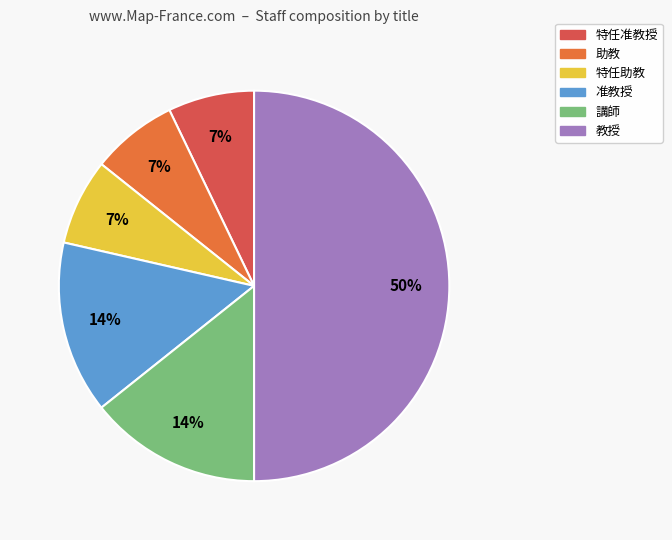

What percentage is the 准教授 slice, to the nearest percent?

14%